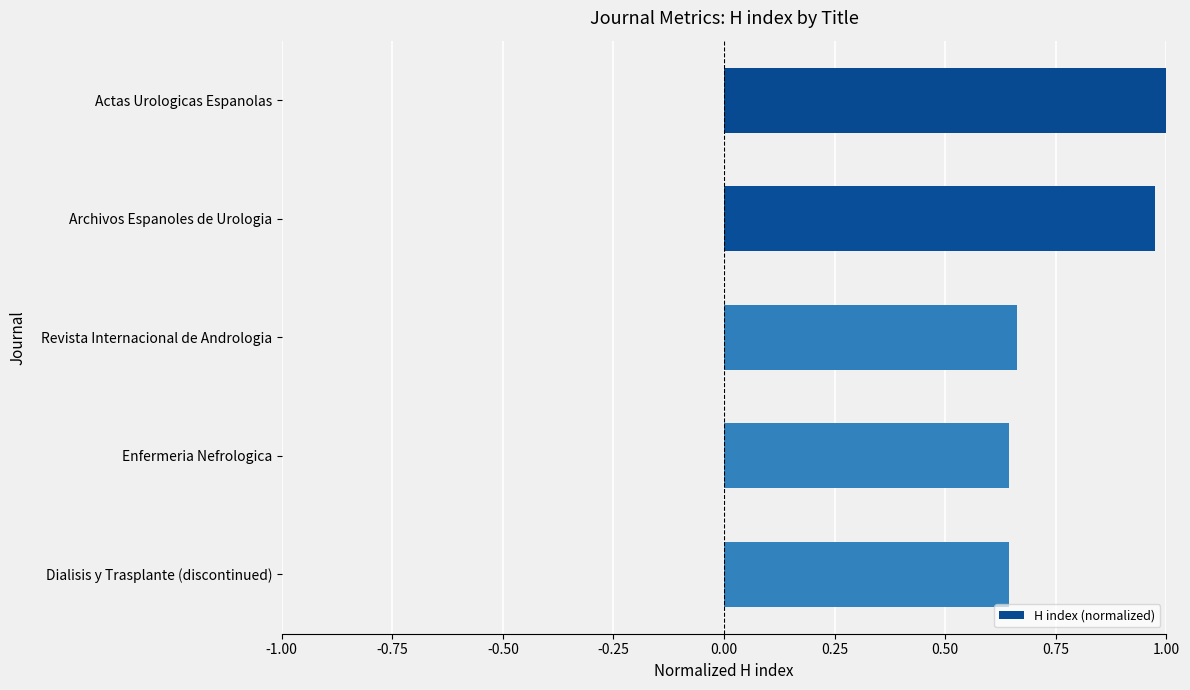

What is the difference between the maximum and minimum values?

0.4